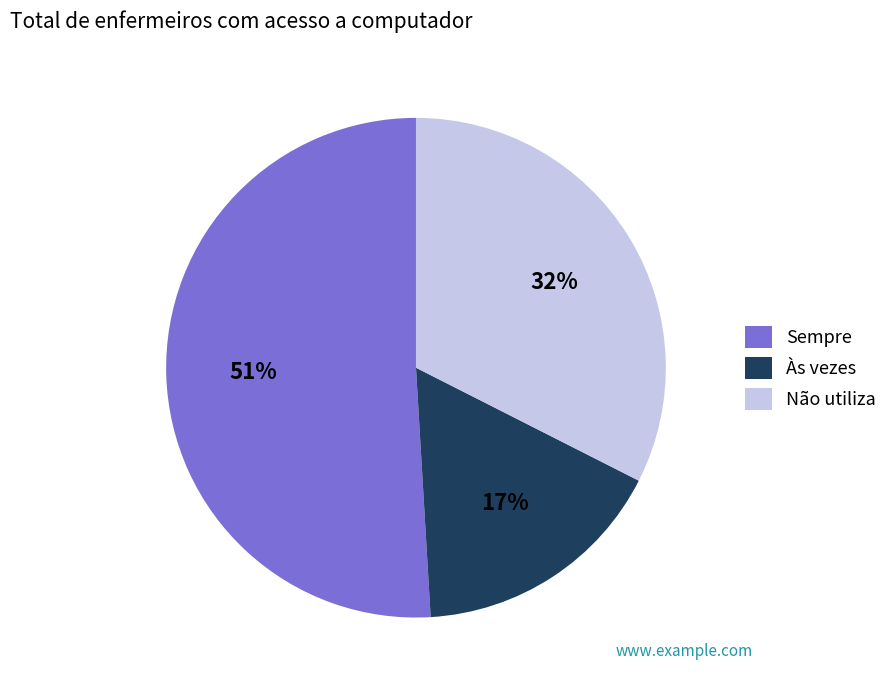

What percentage is the Não utiliza slice, to the nearest percent?

32%